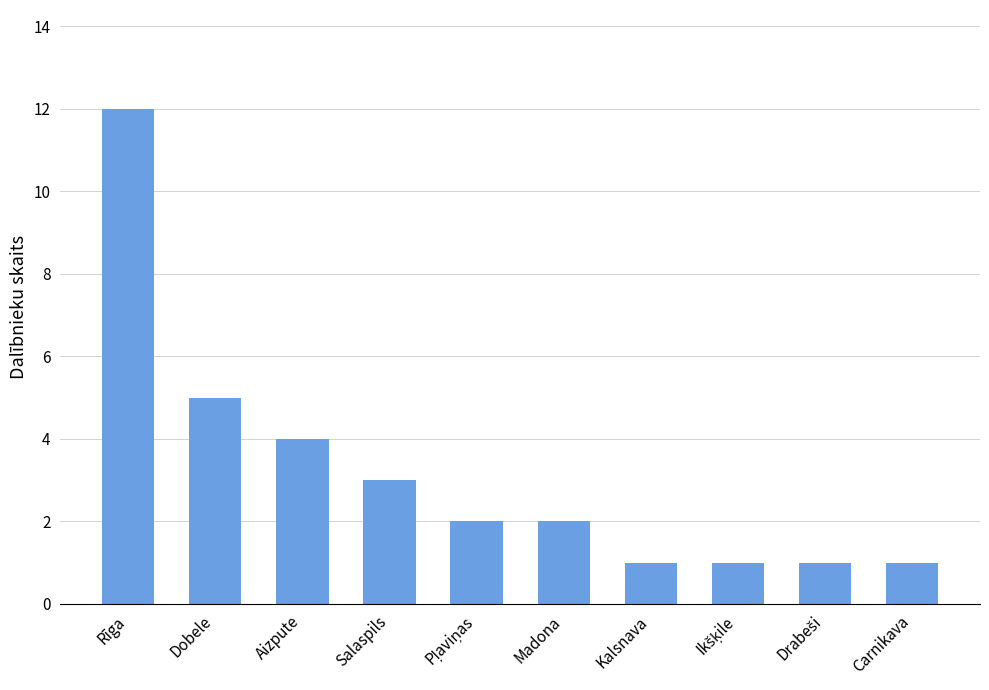

True or false: the data shows 12 at Rīga.

True